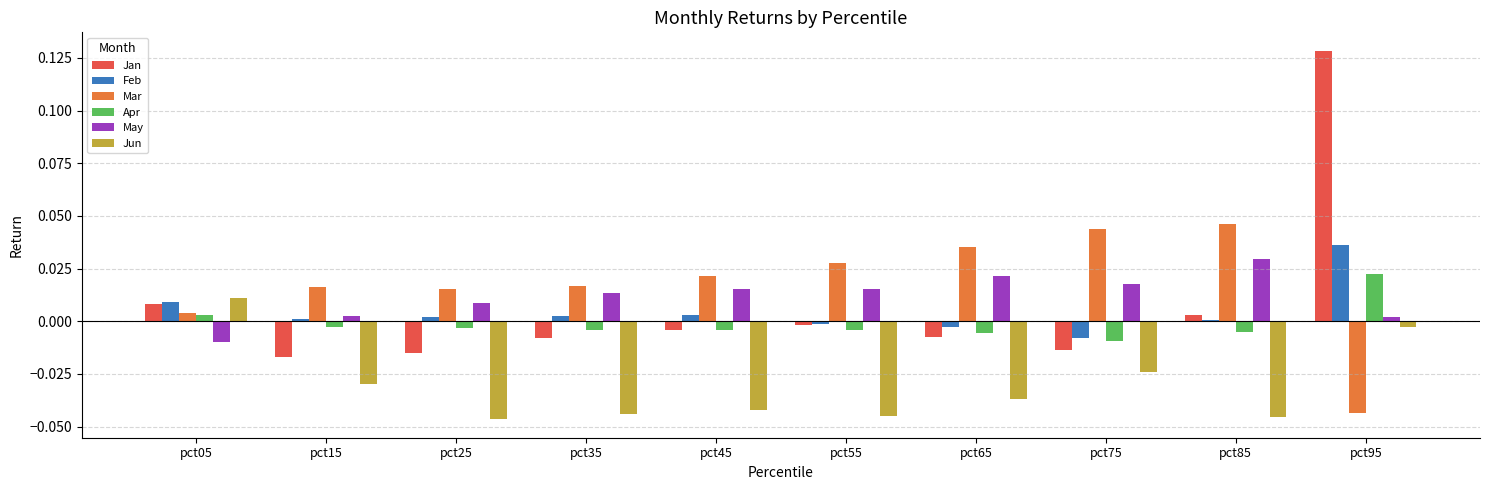

Is it true that Apr equals 0.0 at pct95?

True